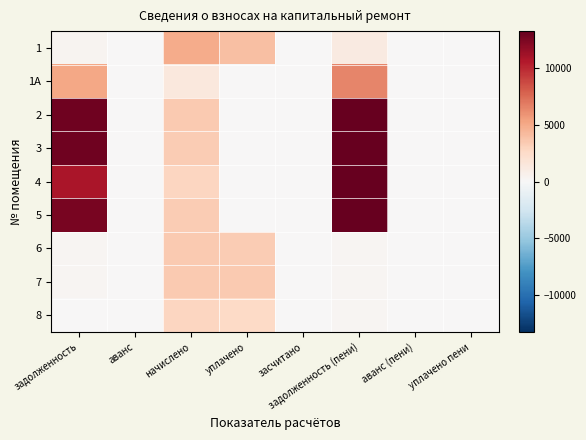

Which series has the largest range (max minus min)?

2